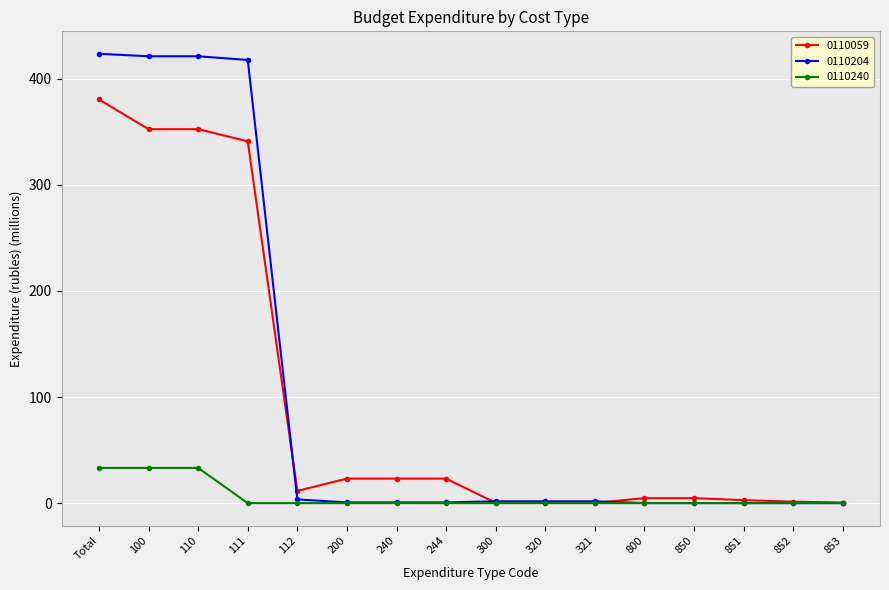

Is it true that 0110204 equals 226.0 at 852?

False